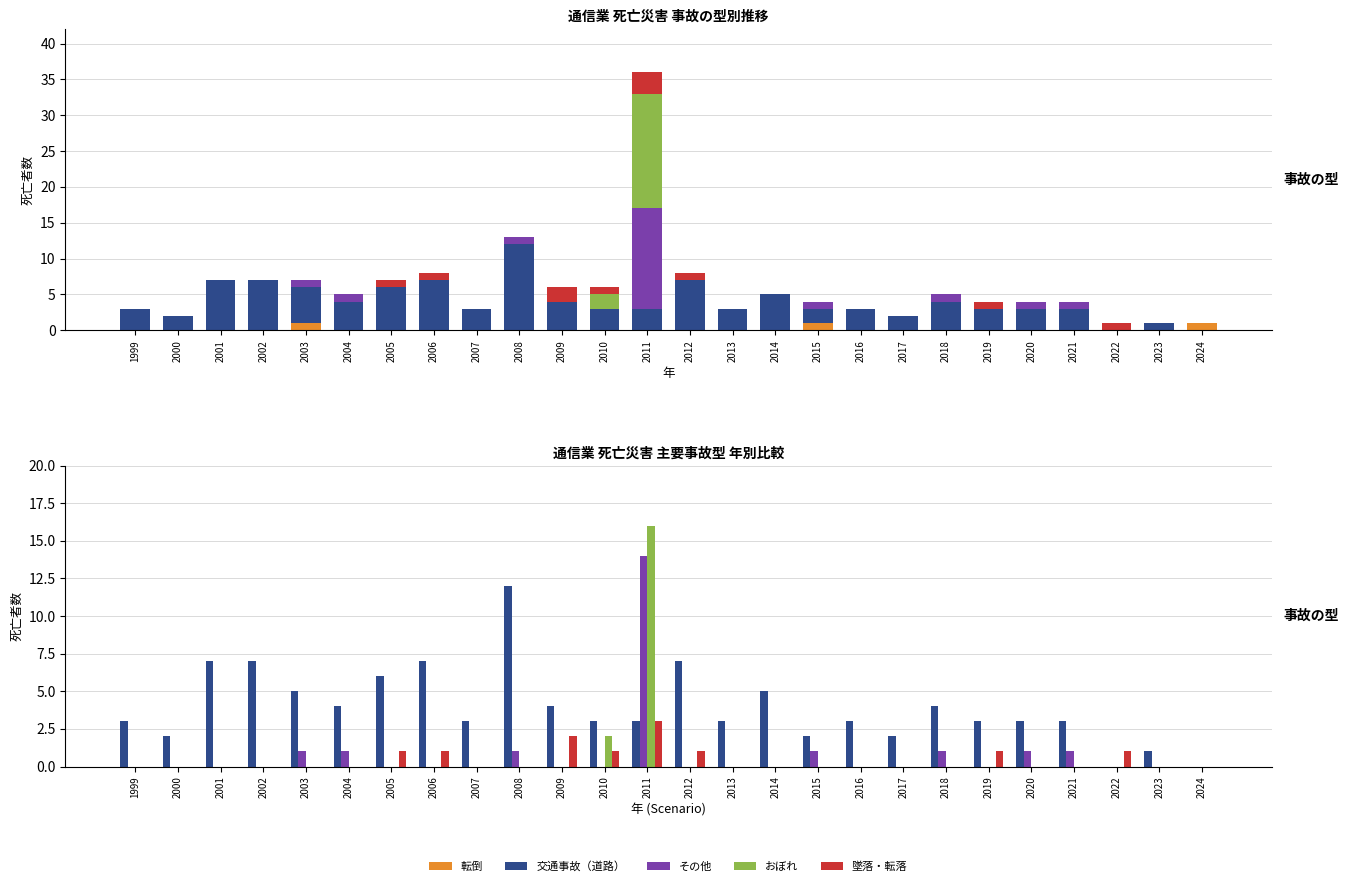

Reading left to right, what are all the values shown in this chart?

転倒: 1999=0	2000=0	2001=0	2002=0	2003=1	2004=0	2005=0	2006=0	2007=0	2008=0	2009=0	2010=0	2011=0	2012=0	2013=0	2014=0	2015=1	2016=0	2017=0	2018=0	2019=0	2020=0	2021=0	2022=0	2023=0	2024=1
交通事故（道路）: 1999=3	2000=2	2001=7	2002=7	2003=5	2004=4	2005=6	2006=7	2007=3	2008=12	2009=4	2010=3	2011=3	2012=7	2013=3	2014=5	2015=2	2016=3	2017=2	2018=4	2019=3	2020=3	2021=3	2022=0	2023=1	2024=0
その他: 1999=0	2000=0	2001=0	2002=0	2003=1	2004=1	2005=0	2006=0	2007=0	2008=1	2009=0	2010=0	2011=14	2012=0	2013=0	2014=0	2015=1	2016=0	2017=0	2018=1	2019=0	2020=1	2021=1	2022=0	2023=0	2024=0
おぼれ: 1999=0	2000=0	2001=0	2002=0	2003=0	2004=0	2005=0	2006=0	2007=0	2008=0	2009=0	2010=2	2011=16	2012=0	2013=0	2014=0	2015=0	2016=0	2017=0	2018=0	2019=0	2020=0	2021=0	2022=0	2023=0	2024=0
墜落・転落: 1999=0	2000=0	2001=0	2002=0	2003=0	2004=0	2005=1	2006=1	2007=0	2008=0	2009=2	2010=1	2011=3	2012=1	2013=0	2014=0	2015=0	2016=0	2017=0	2018=0	2019=1	2020=0	2021=0	2022=1	2023=0	2024=0